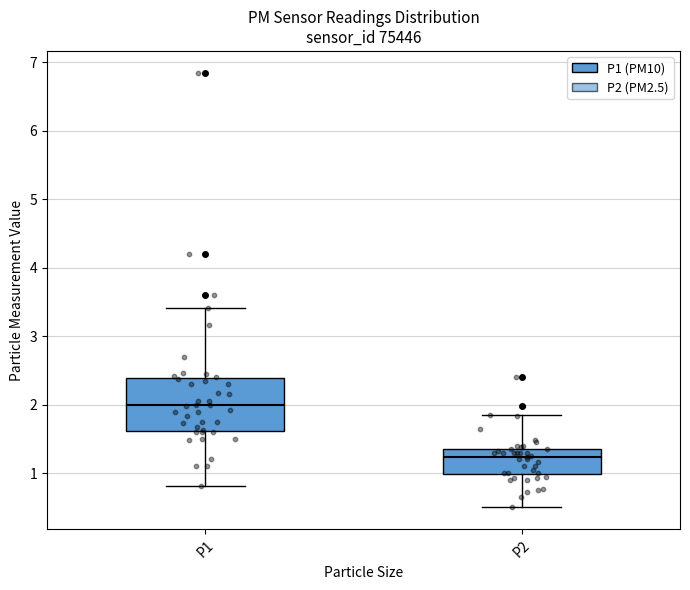

Where is the lower edge of the box for P1 on the y-axis? The values are not printed on the chart, so give them approximately, as read against the axis.

1.6